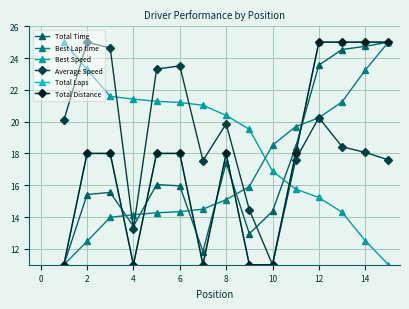

What is the value of the Total Time point at the 9th from the left?

12.9